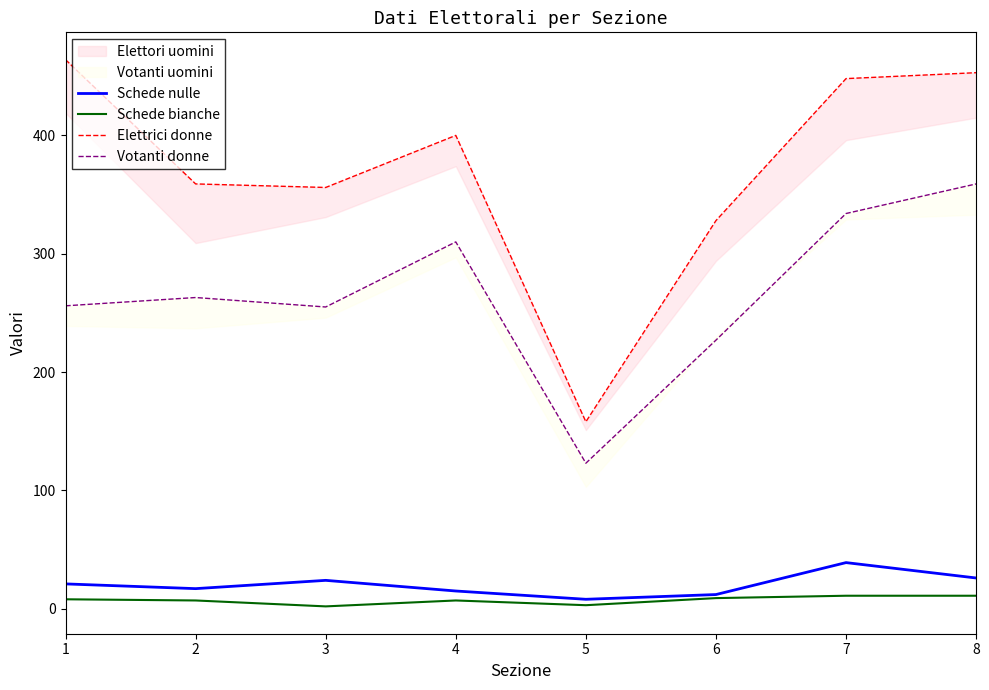

At which category is the sum across all series the highest?

8